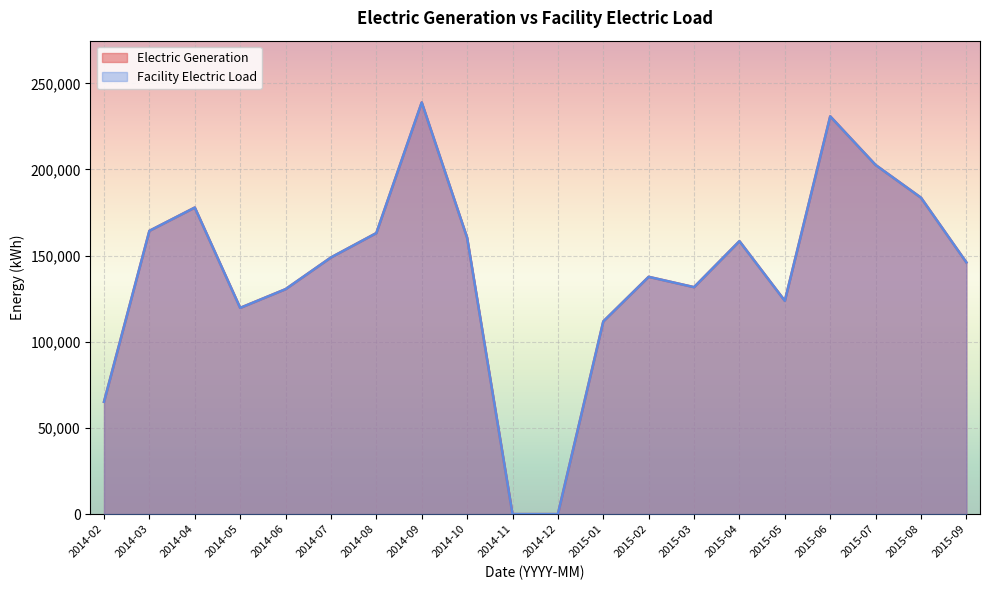

Rank the series by their maximum value, from highest to lowest.

Electric Generation, Facility Electric Load